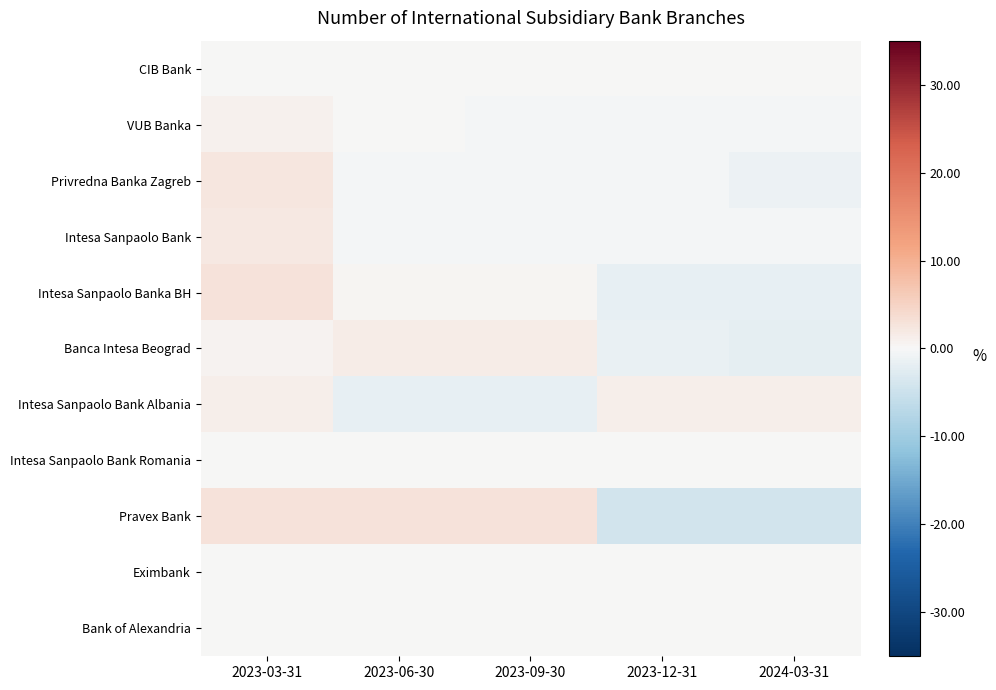

Reading right to left, list all the values displayed in this chart.

CIB Bank: 2024-03-31=0.0	2023-12-31=0.0	2023-09-30=0.0	2023-06-30=0.0	2023-03-31=0.0
VUB Banka: 2024-03-31=-0.4	2023-12-31=-0.4	2023-09-30=-0.4	2023-06-30=0.3	2023-03-31=0.9
Privredna Banka Zagreb: 2024-03-31=-1.1	2023-12-31=-0.4	2023-09-30=-0.4	2023-06-30=-0.4	2023-03-31=2.4
Intesa Sanpaolo Bank: 2024-03-31=-0.5	2023-12-31=-0.5	2023-09-30=-0.5	2023-06-30=-0.5	2023-03-31=2.0
Intesa Sanpaolo Banka BH: 2024-03-31=-1.8	2023-12-31=-1.8	2023-09-30=0.5	2023-06-30=0.5	2023-03-31=2.7
Banca Intesa Beograd: 2024-03-31=-2.1	2023-12-31=-1.4	2023-09-30=1.4	2023-06-30=1.4	2023-03-31=0.7
Intesa Sanpaolo Bank Albania: 2024-03-31=1.2	2023-12-31=1.2	2023-09-30=-1.7	2023-06-30=-1.7	2023-03-31=1.2
Intesa Sanpaolo Bank Romania: 2024-03-31=0.0	2023-12-31=0.0	2023-09-30=0.0	2023-06-30=0.0	2023-03-31=0.0
Pravex Bank: 2024-03-31=-4.3	2023-12-31=-4.3	2023-09-30=2.9	2023-06-30=2.9	2023-03-31=2.9
Eximbank: 2024-03-31=0.0	2023-12-31=0.0	2023-09-30=0.0	2023-06-30=0.0	2023-03-31=0.0
Bank of Alexandria: 2024-03-31=0.0	2023-12-31=0.0	2023-09-30=0.0	2023-06-30=0.0	2023-03-31=0.0